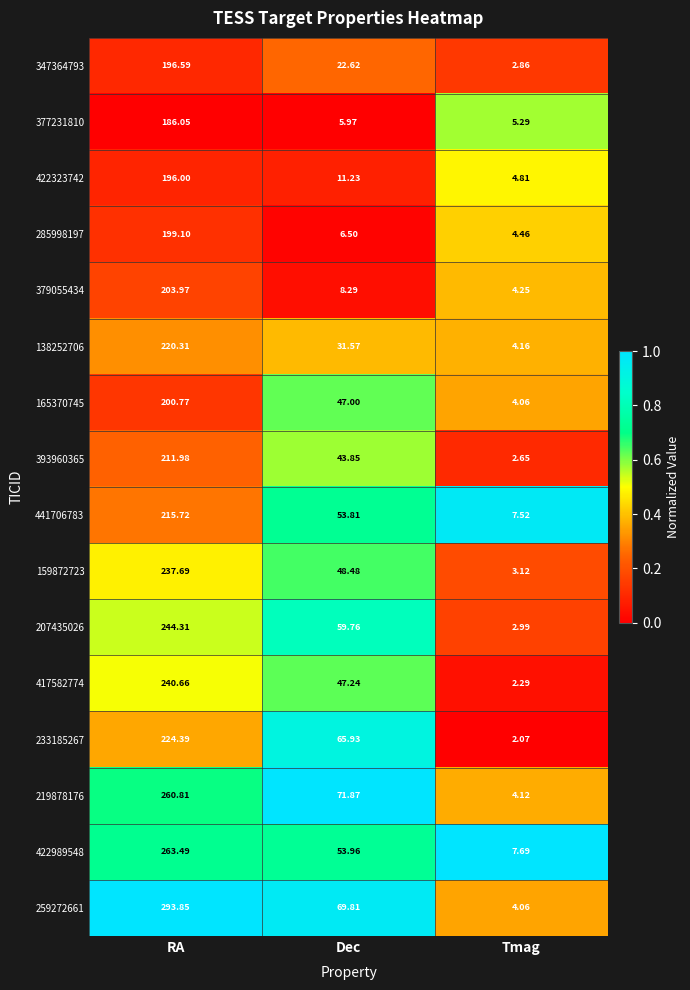

Count the number of categories in the chart.

3